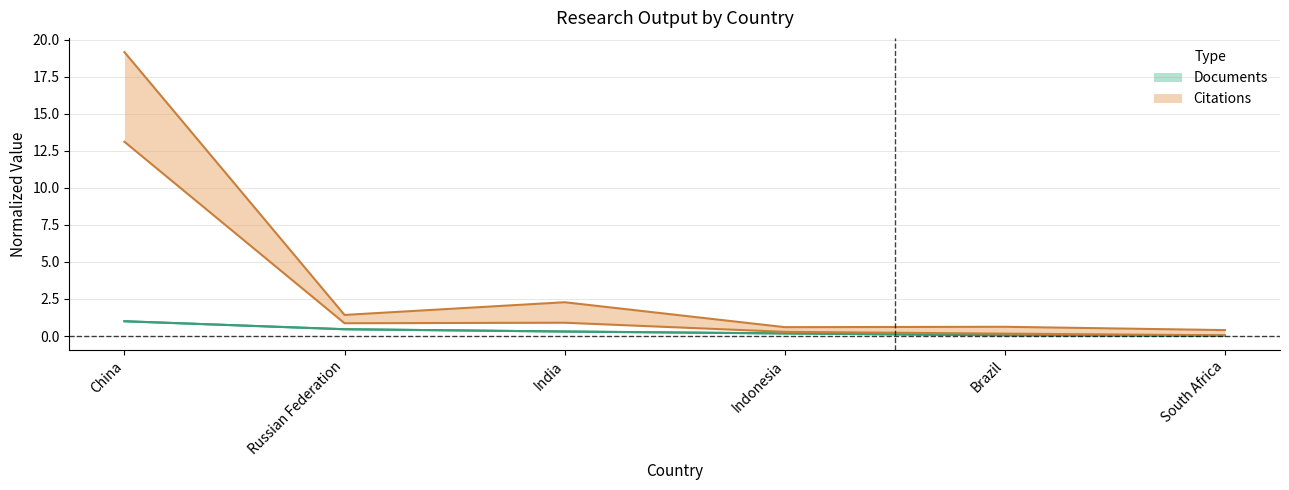

How many lines are shown in the chart?

4